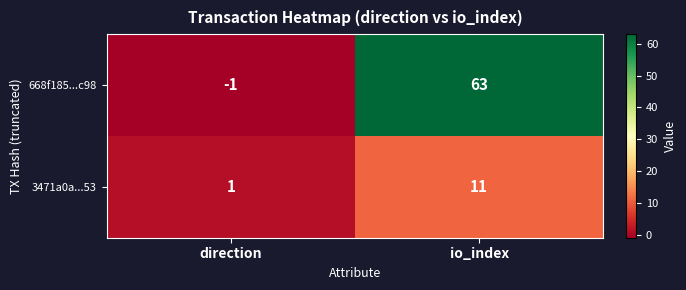

Between direction and io_index, which series saw the biggest shift?

668f185...c98